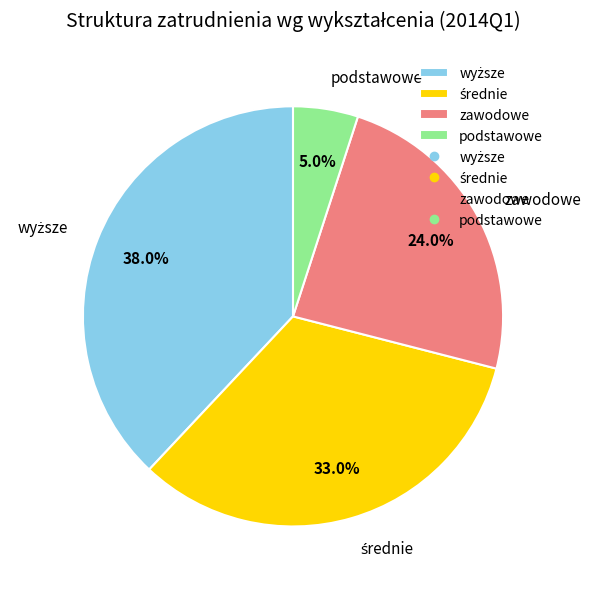

Which category has the smallest portion of the pie?

podstawowe